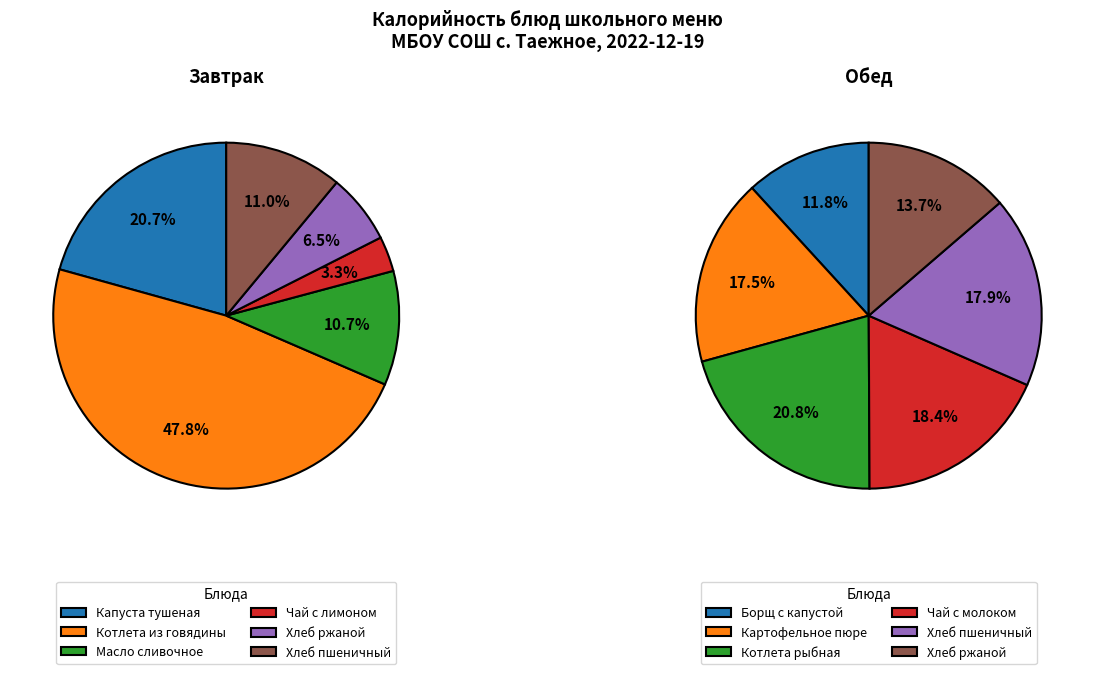

What is the smallest slice in the pie chart?

Чай с лимоном